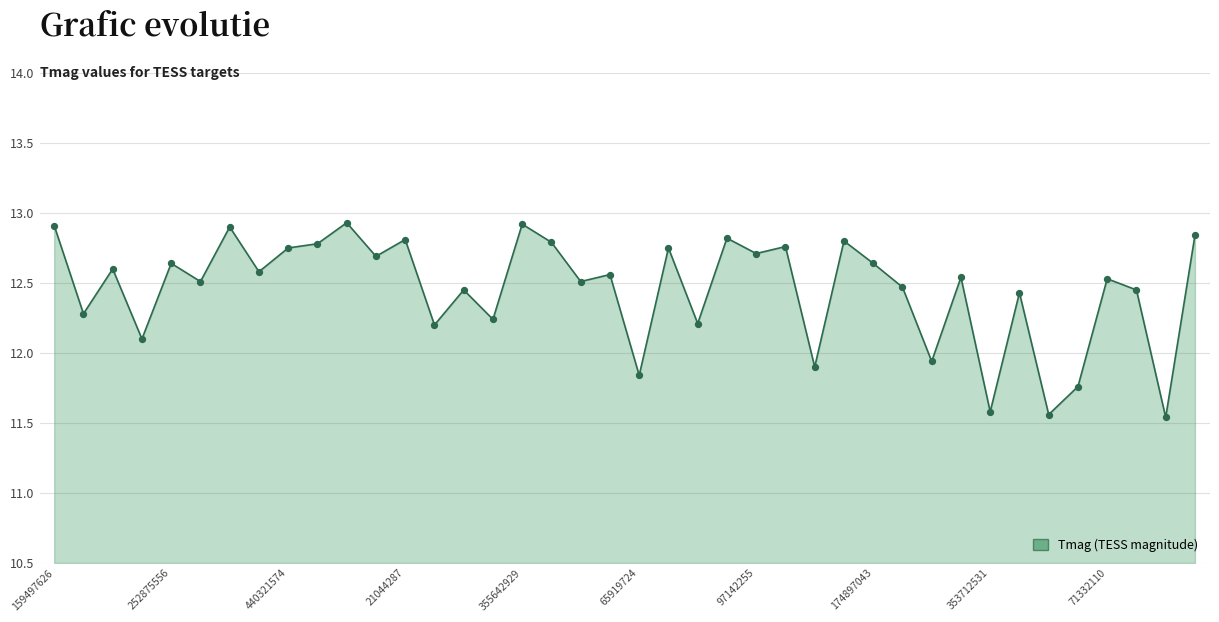

What is the maximum value shown in the chart?

12.9